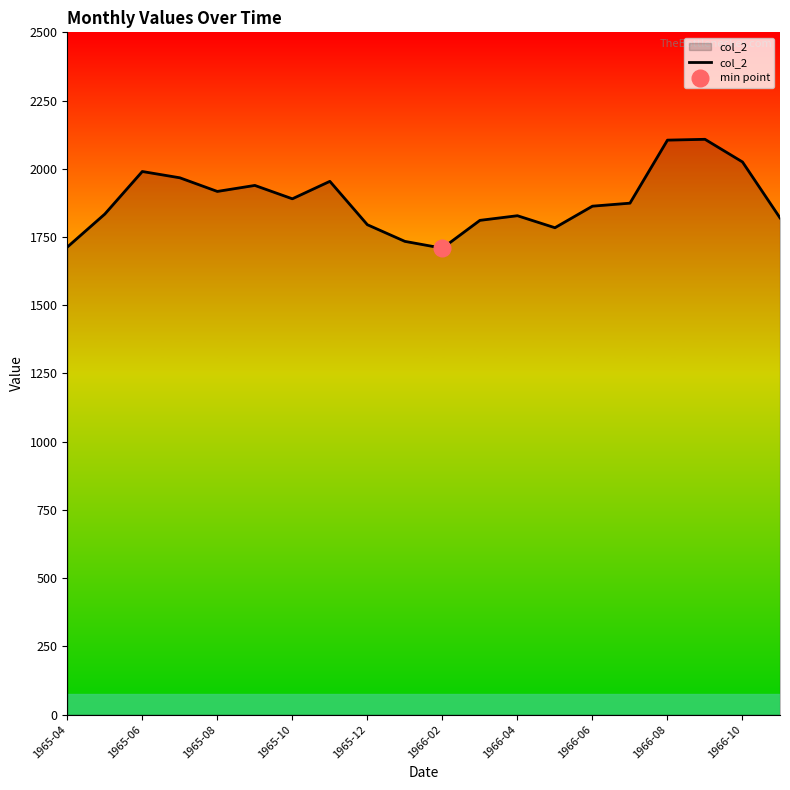

How many points are higher than both their immediate neighbors (excluding endpoints)?

5